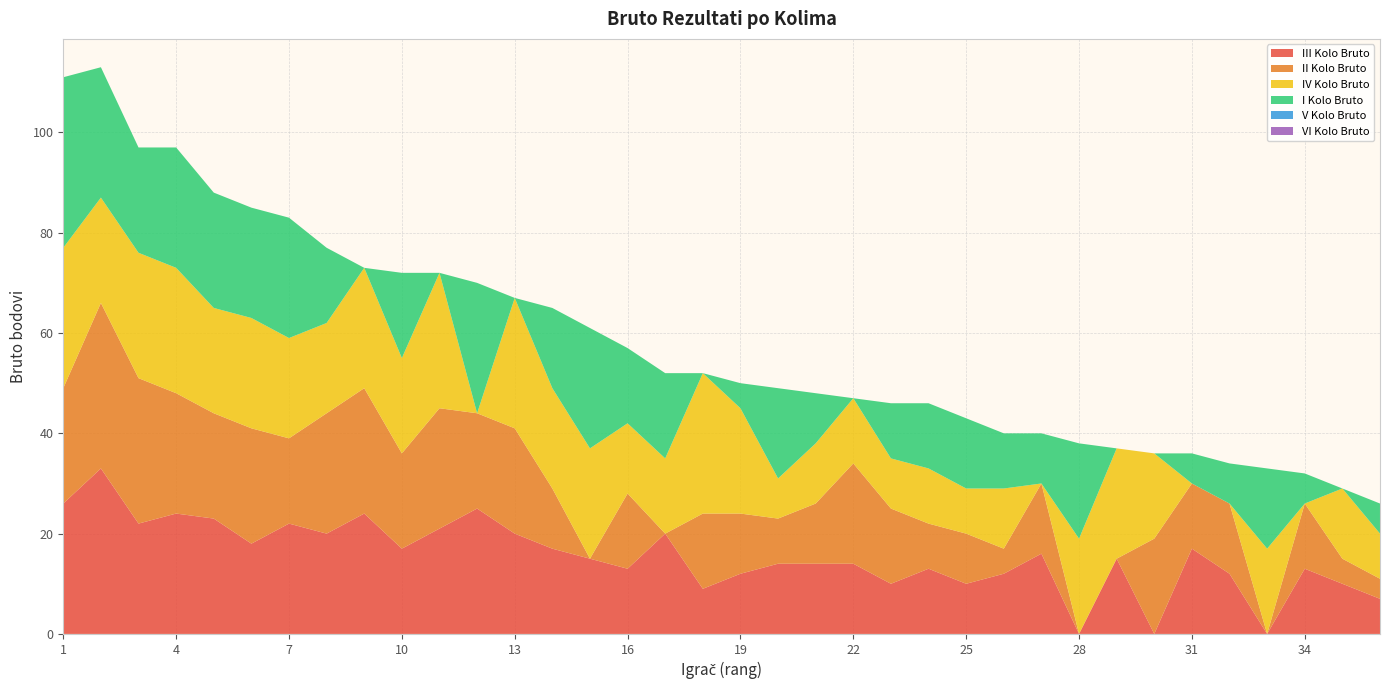

Reading left to right, list all the values displayed in this chart.

III Kolo Bruto: 26	33	22	24	23	18	22	20	24	17	21	25	20	17	15	13	20	9	12	14	14	14	10	13	10	12	16	0	15	0	17	12	0	13	10	7
II Kolo Bruto: 23	33	29	24	21	23	17	24	25	19	24	19	21	12	0	15	0	15	12	9	12	20	15	9	10	5	14	0	0	19	13	14	0	13	5	4
IV Kolo Bruto: 28	21	25	25	21	22	20	18	24	19	27	0	26	20	22	14	15	28	21	8	12	13	10	11	9	12	0	19	22	17	0	0	17	0	14	9
I Kolo Bruto: 34	26	21	24	23	22	24	15	0	17	0	26	0	16	24	15	17	0	5	18	10	0	11	13	14	11	10	19	0	0	6	8	16	6	0	6
V Kolo Bruto: 0	0	0	0	0	0	0	0	0	0	0	0	0	0	0	0	0	0	0	0	0	0	0	0	0	0	0	0	0	0	0	0	0	0	0	0
VI Kolo Bruto: 0	0	0	0	0	0	0	0	0	0	0	0	0	0	0	0	0	0	0	0	0	0	0	0	0	0	0	0	0	0	0	0	0	0	0	0